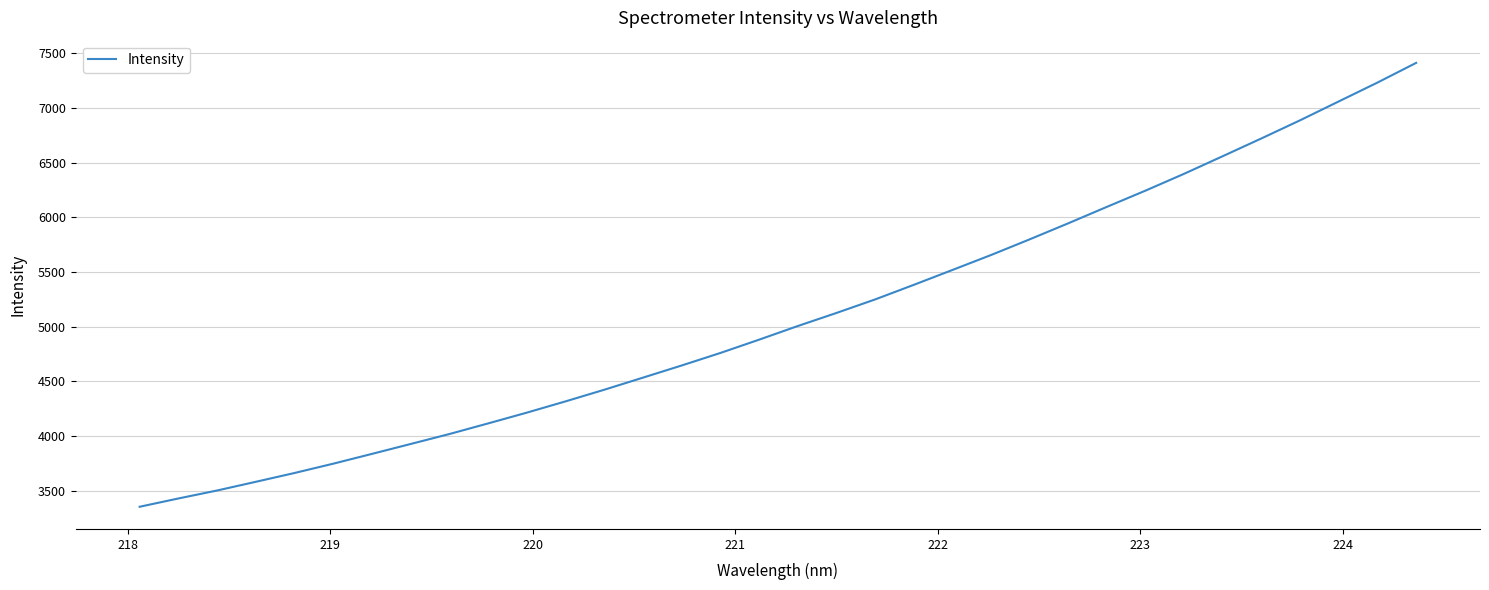

What is the difference between the maximum and minimum values?

4058.4